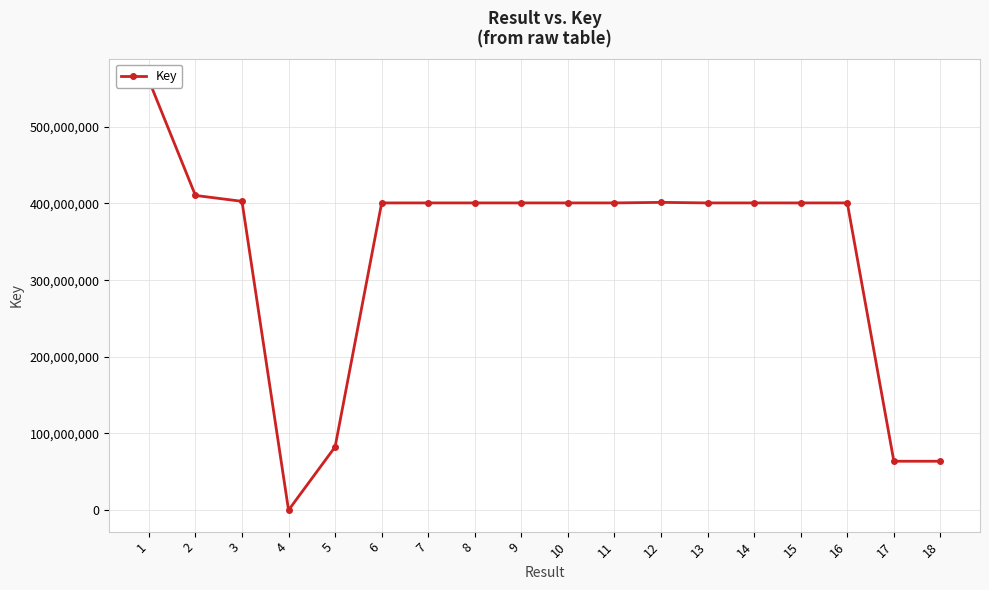

What is the approximate value at 4, to the nearest 100?

7600